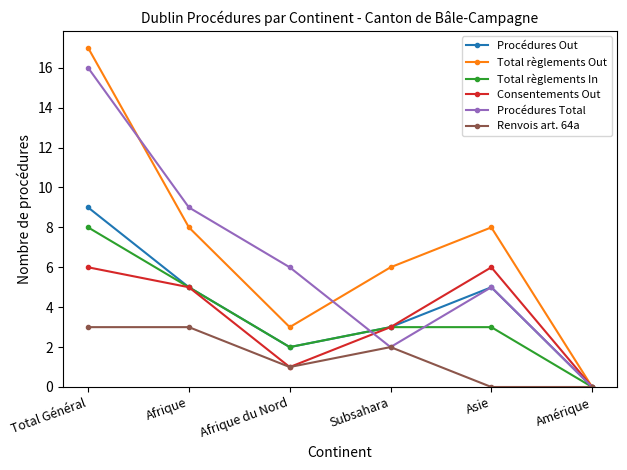

What is the difference between the Consentements Out values at Afrique du Nord and Total Général?

5